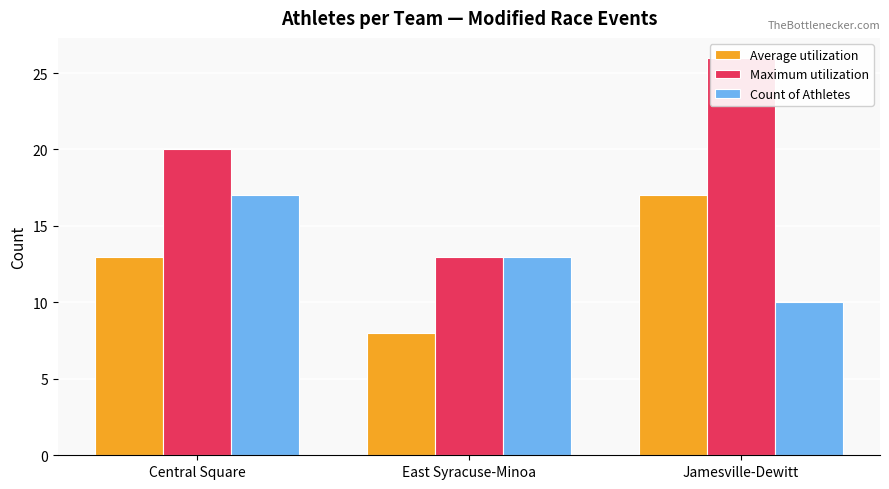

How many Count of Athletes values are between 10 and 17?

3